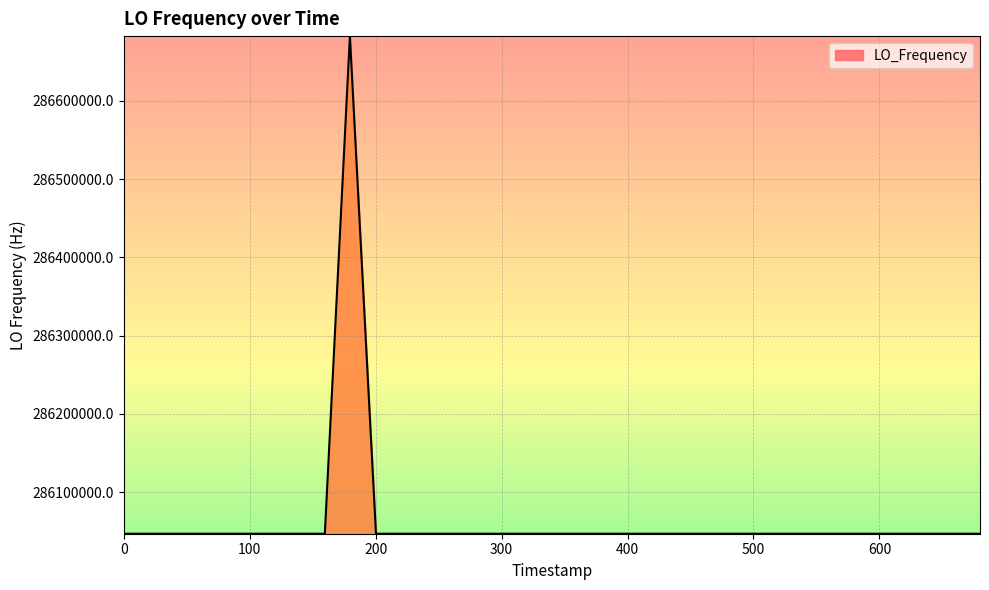

What is the difference between the maximum and minimum values?

635707.5